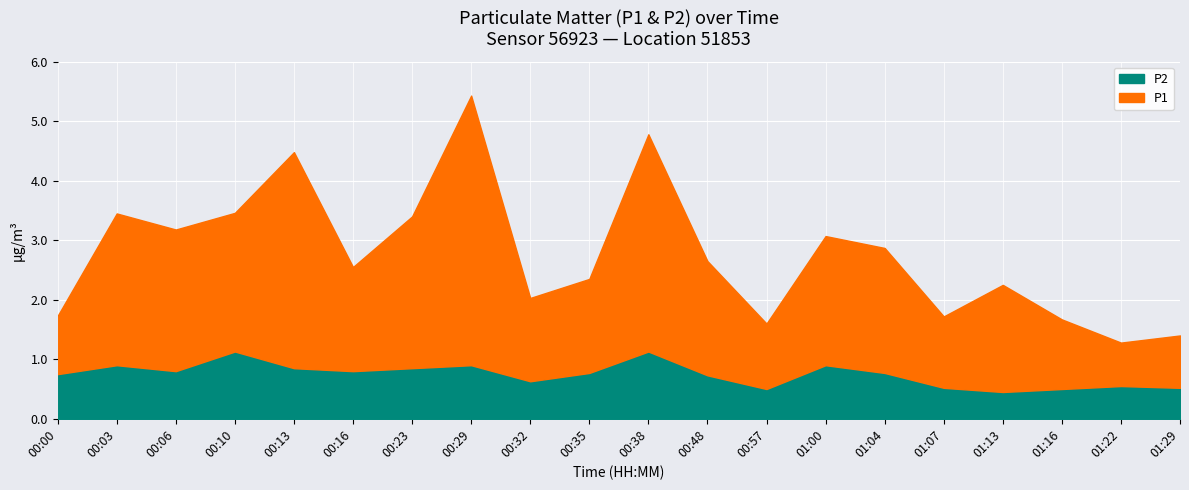

What value does the P1 series have at 01:22?

0.7